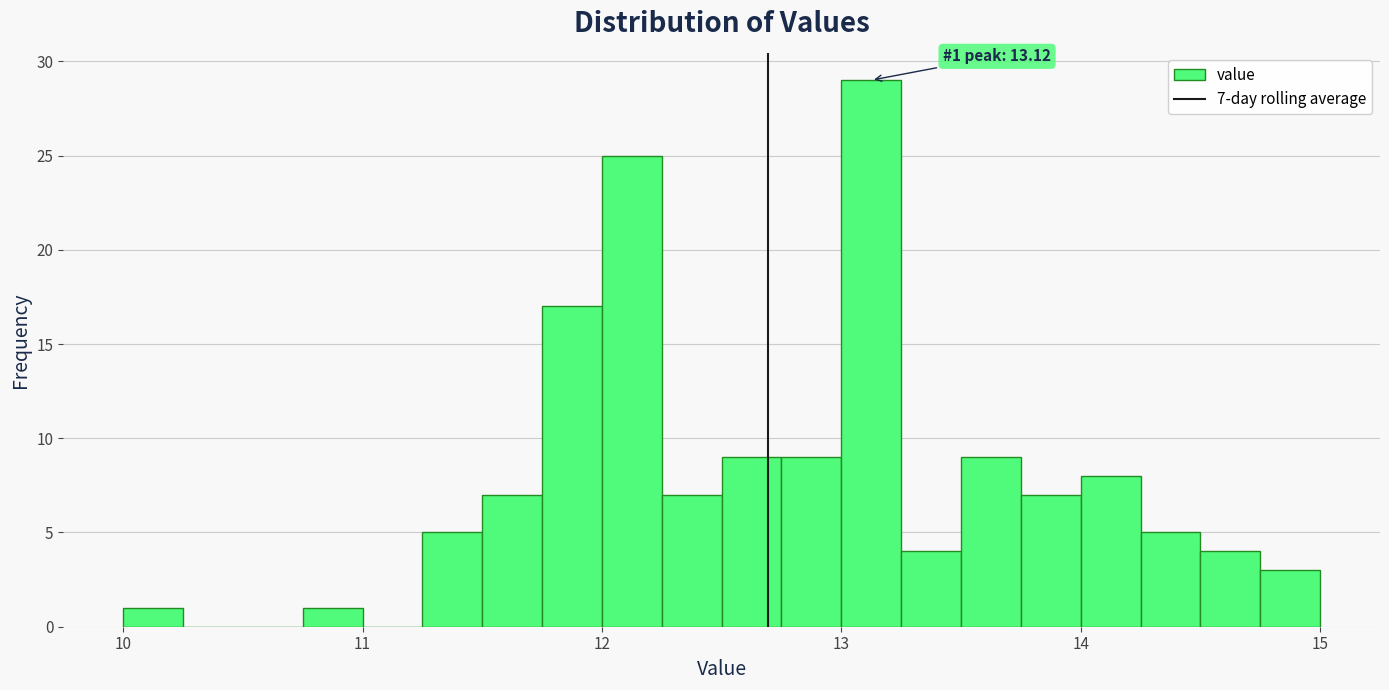

Around what value on the x-axis is the tallest bar? Give the approximate position of its centre, as read against the axis.

13.1